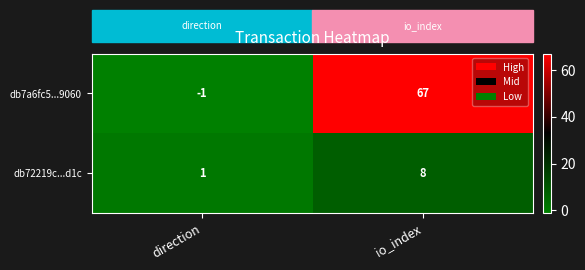

How many categories are shown in the chart?

2